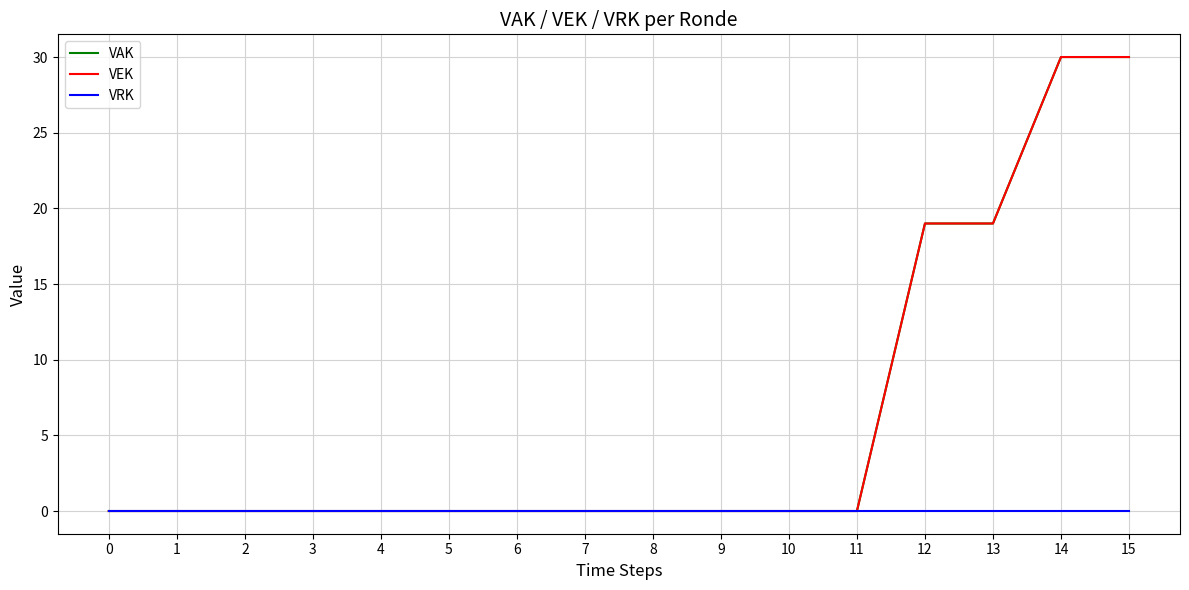

Does the chart display data point markers on the line(s)?

No